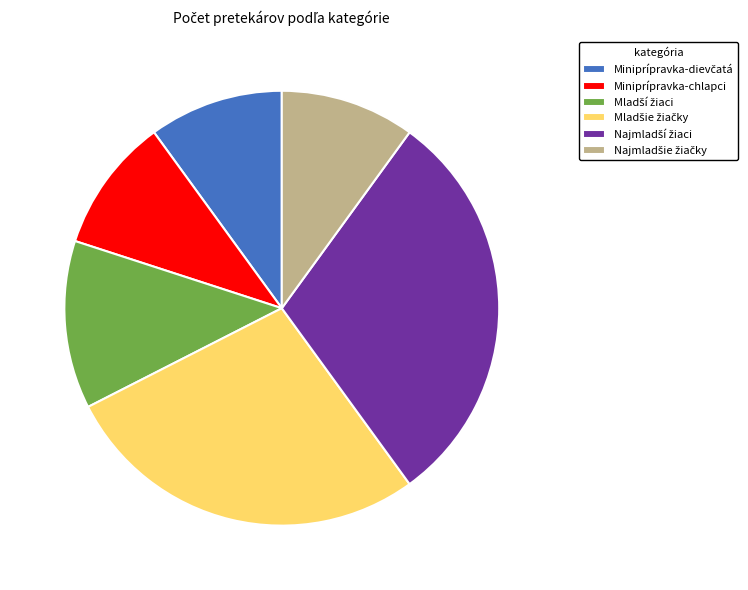

Is there a majority slice in this chart?

No